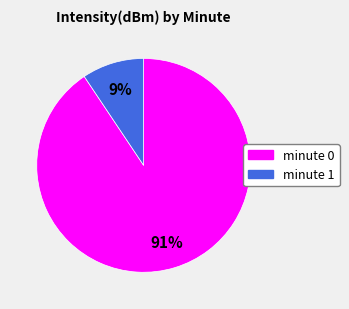

To the nearest percent, what is the average slice percentage?

50%